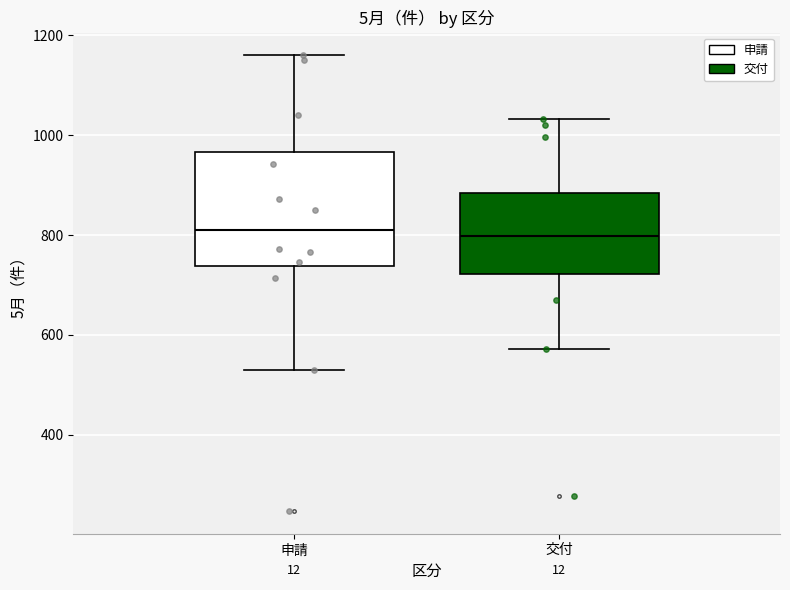

Where is the upper edge of the box for 交付 on the y-axis? The values are not printed on the chart, so give them approximately, as read against the axis.

880